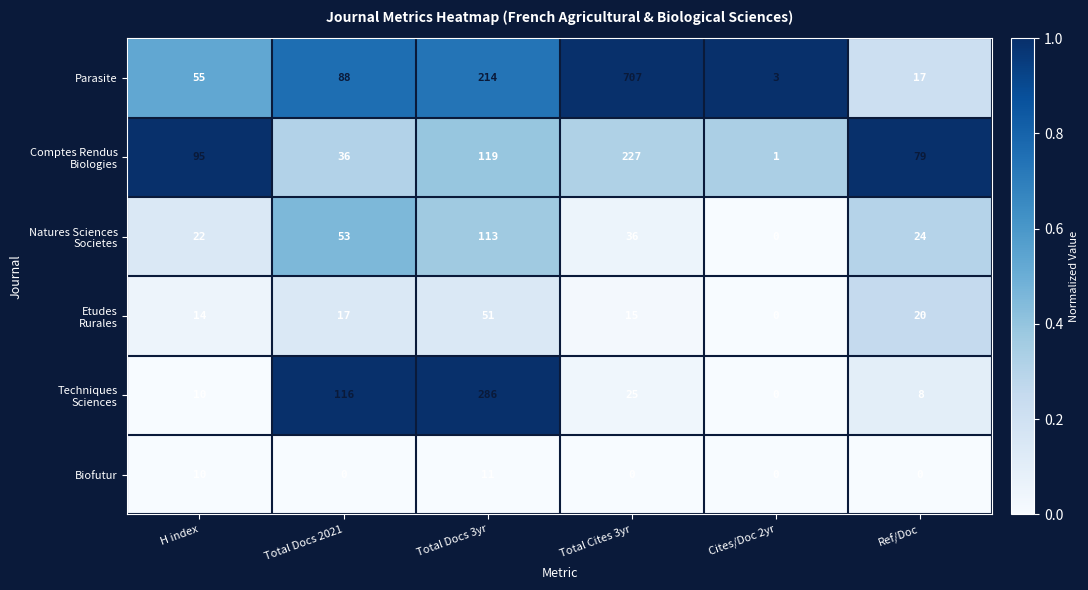

Rank the categories by Parasite value from highest to lowest.

Total Cites 3yr, Total Docs 3yr, Total Docs 2021, H index, Ref/Doc, Cites/Doc 2yr